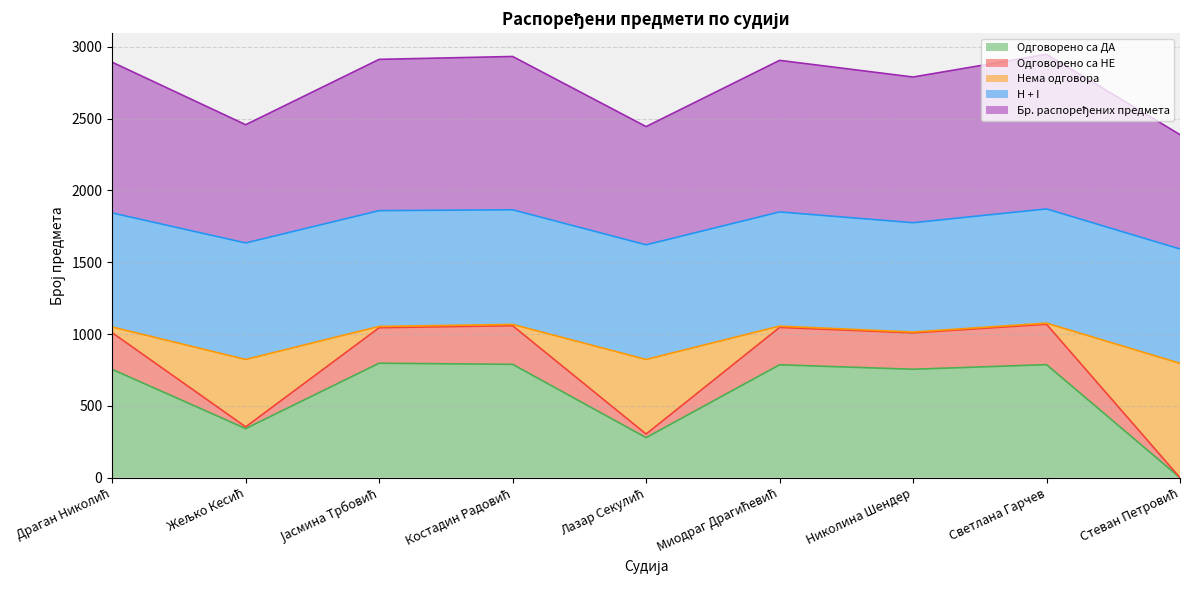

Does the chart display data point markers on the line(s)?

No